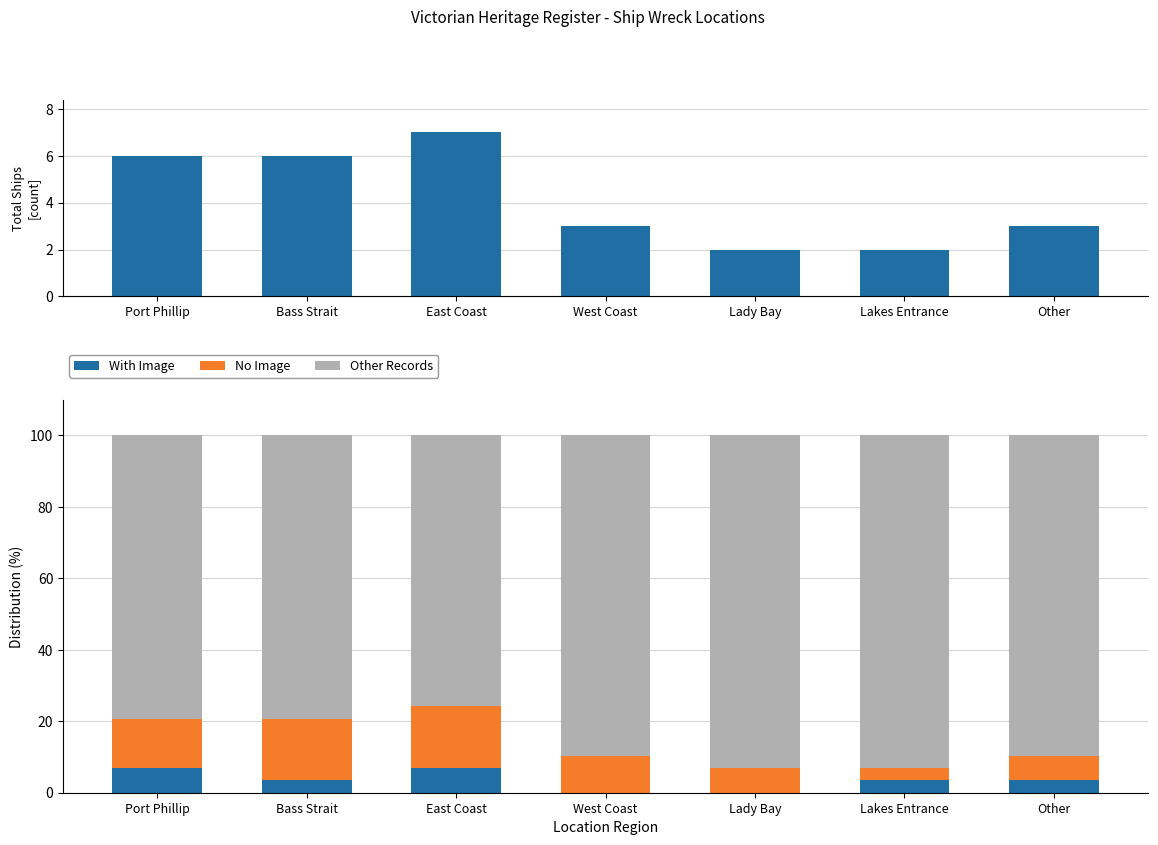

What is the highest value of the Other Records series?

93.1